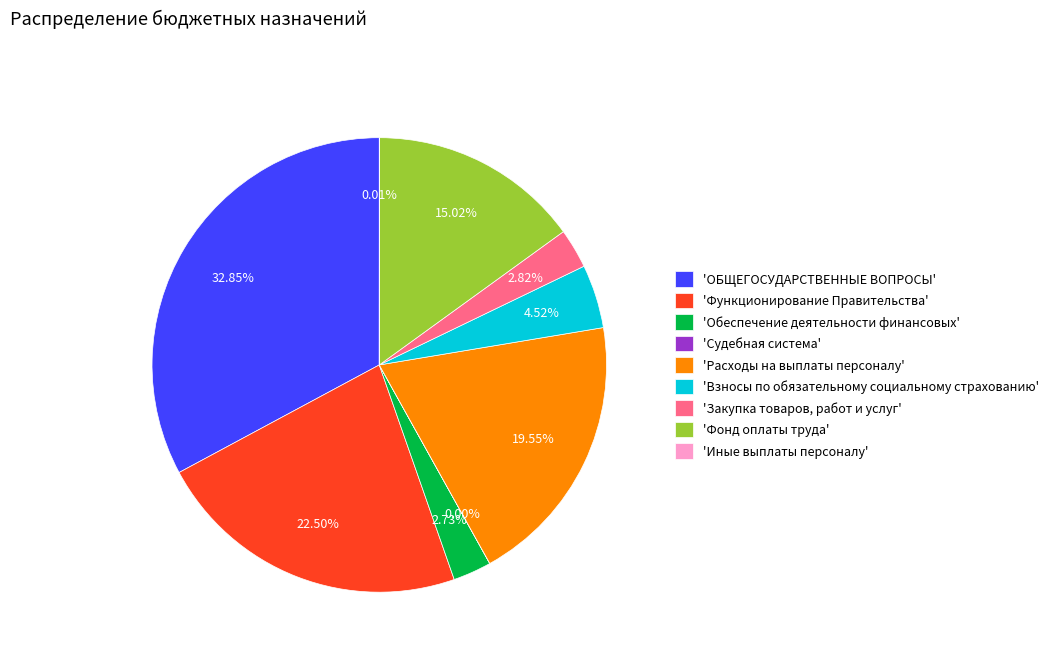

Is the sum of 'Функционирование Правительства' and 'ОБЩЕГОСУДАРСТВЕННЫЕ ВОПРОСЫ' greater than half?

Yes